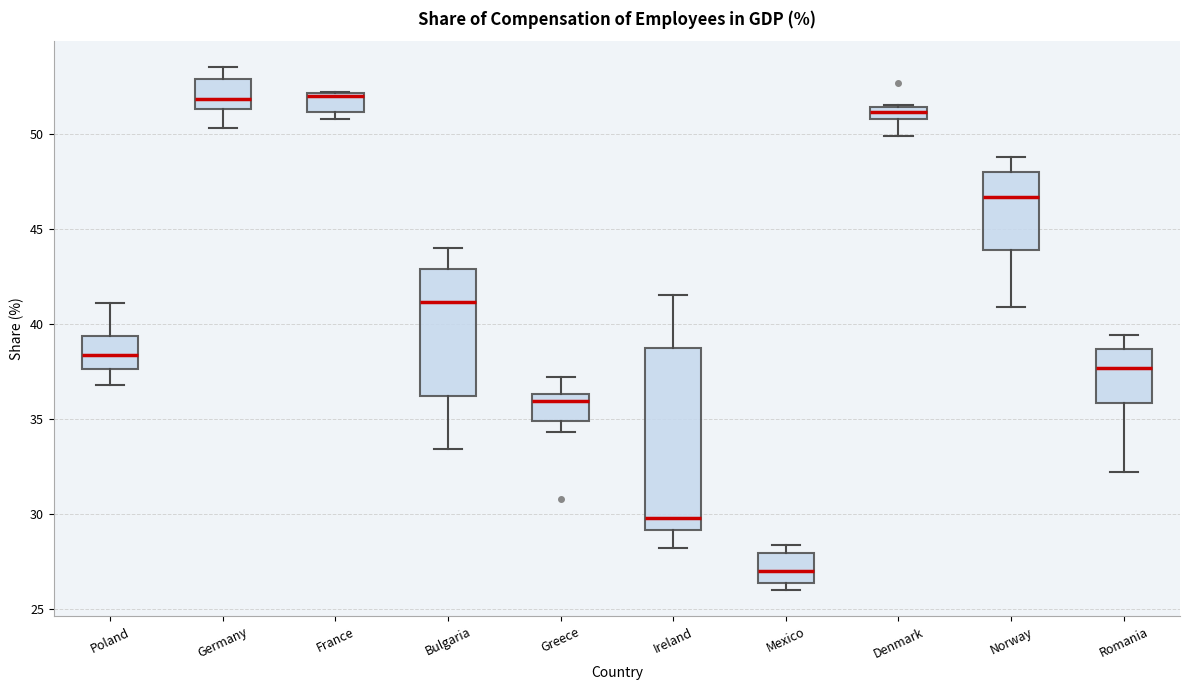

Which box is the tallest, from its lower edge to its upper edge?

Ireland